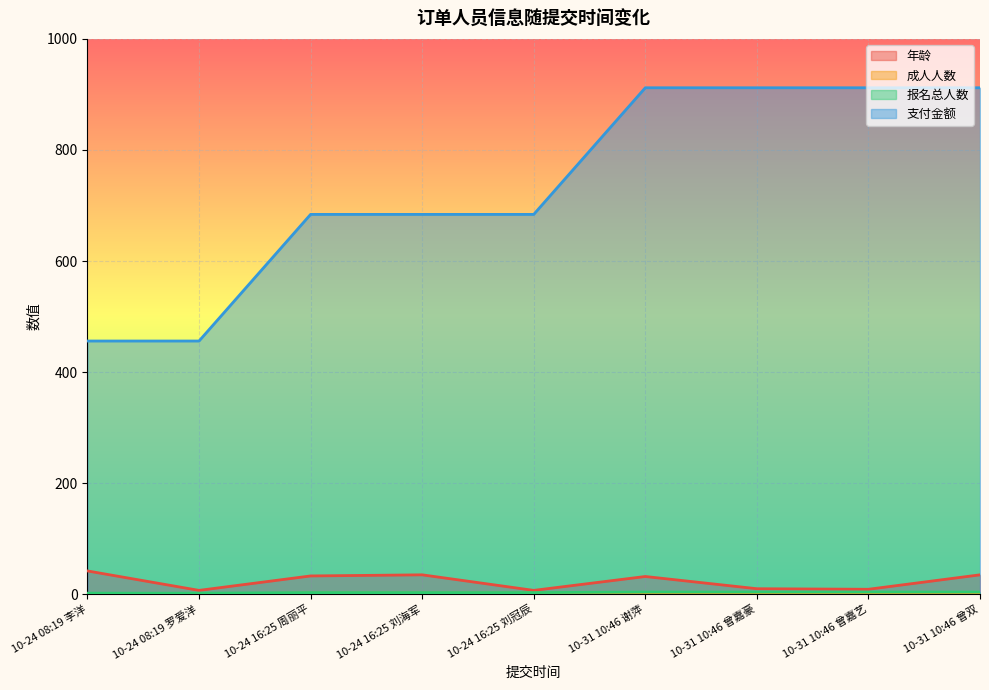

Reading right to left, what are all the values shown in this chart?

年龄: 35	9	10	32	7	35	33	7	42
成人人数: 2	2	2	2	2	2	2	1	1
报名总人数: 4	4	4	4	3	3	3	2	2
支付金额: 912	912	912	912	684	684	684	456	456